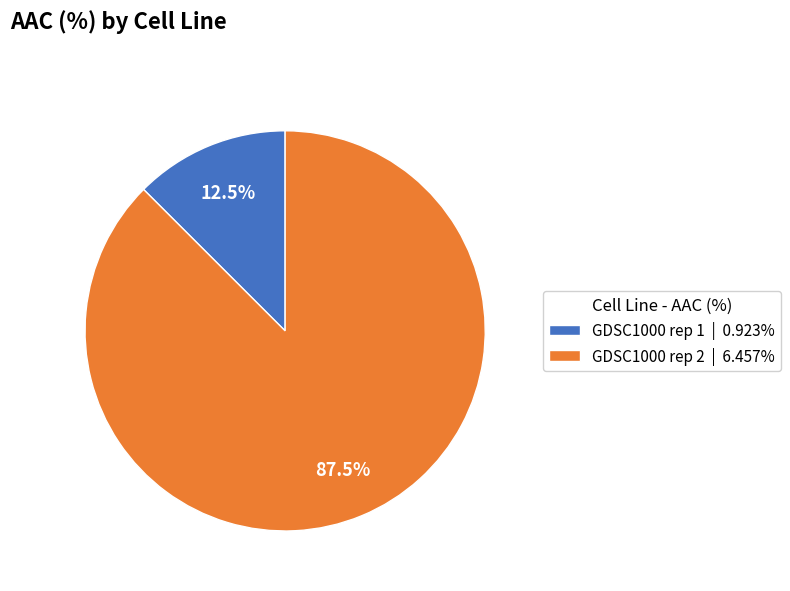

What is the smallest slice in the pie chart?

GDSC1000 rep 1